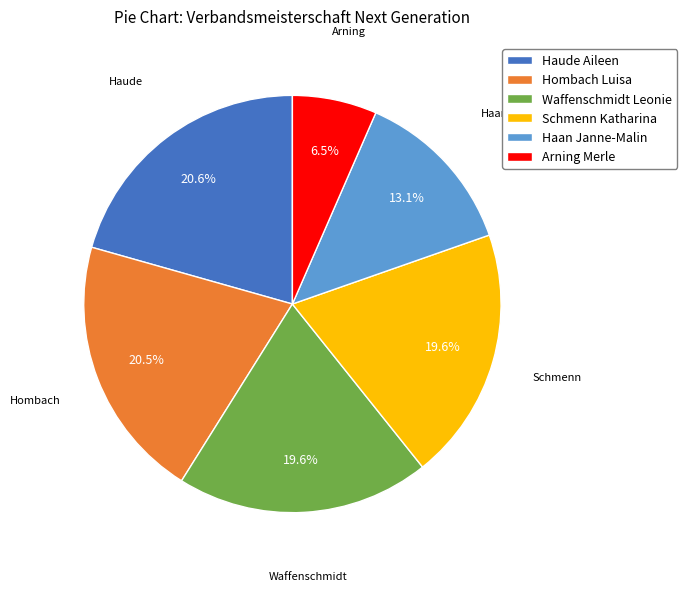

Is there any slice that represents more than half of the pie?

No